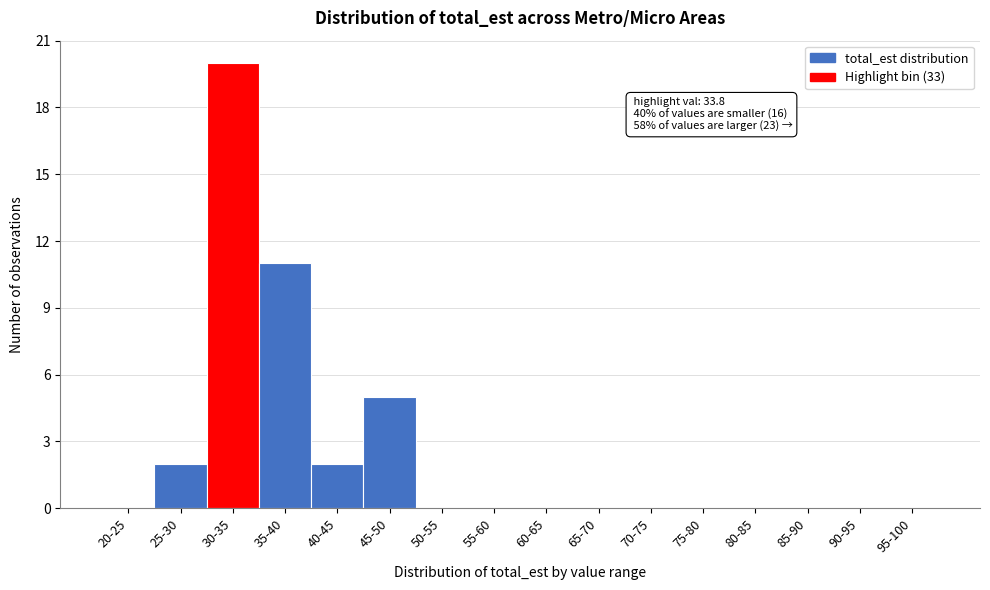

Reading left to right, extract all data points from this chart.

20-25=0	25-30=2	30-35=20	35-40=11	40-45=2	45-50=5	50-55=0	55-60=0	60-65=0	65-70=0	70-75=0	75-80=0	80-85=0	85-90=0	90-95=0	95-100=0